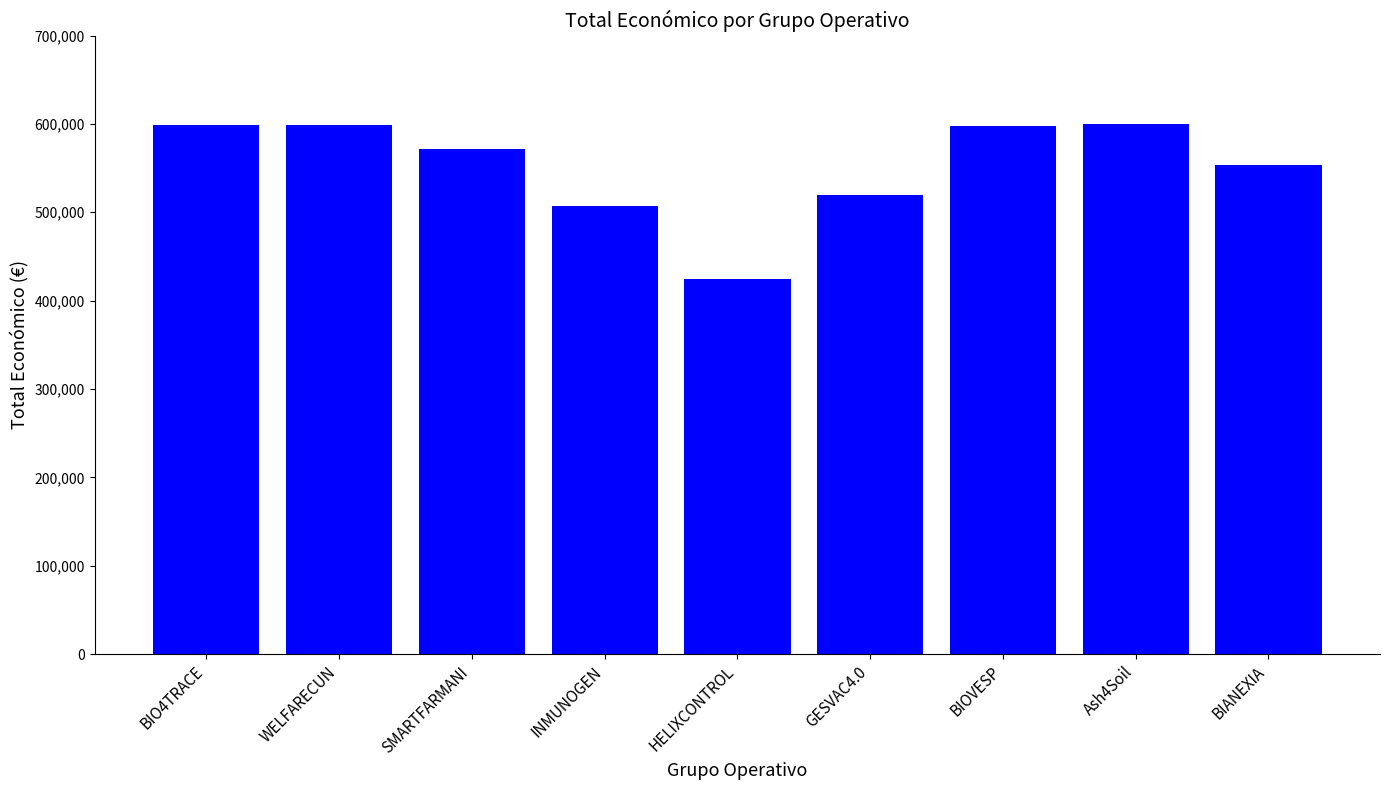

What is the difference between the second highest and minimum values?

174542